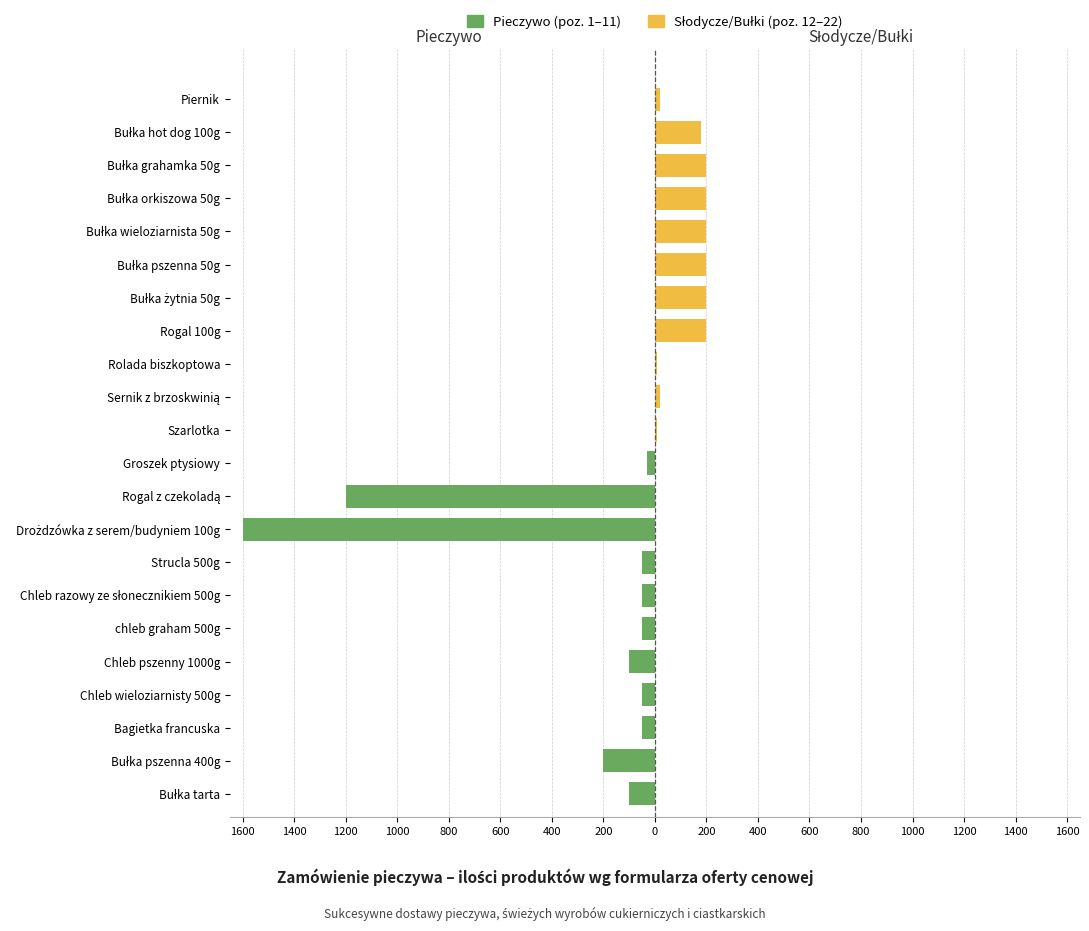

Which series has the widest spread of values?

Pieczywo (1-11)